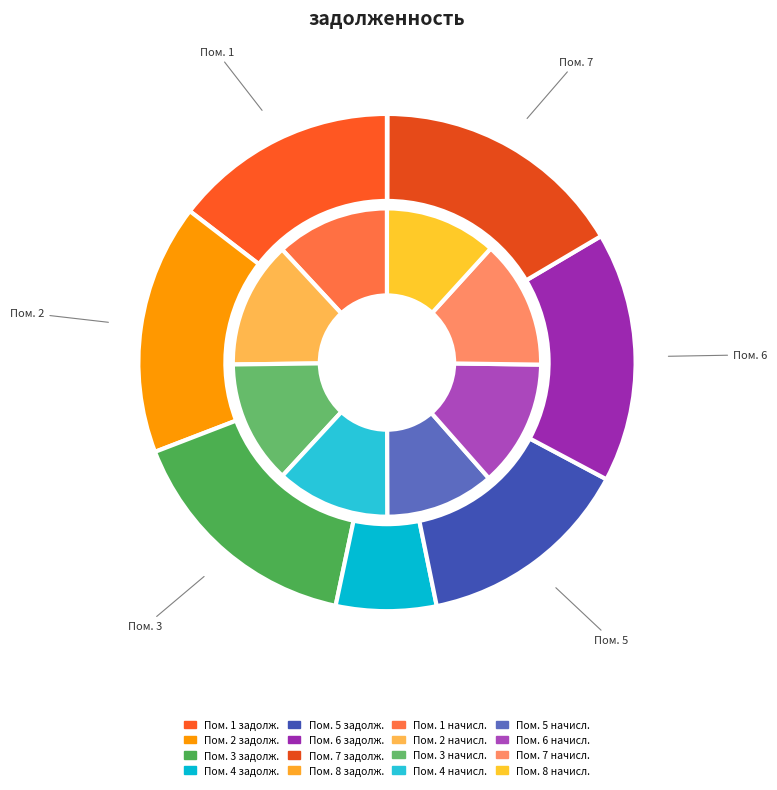

Do 3 and 8 together represent more than half of the pie?

No